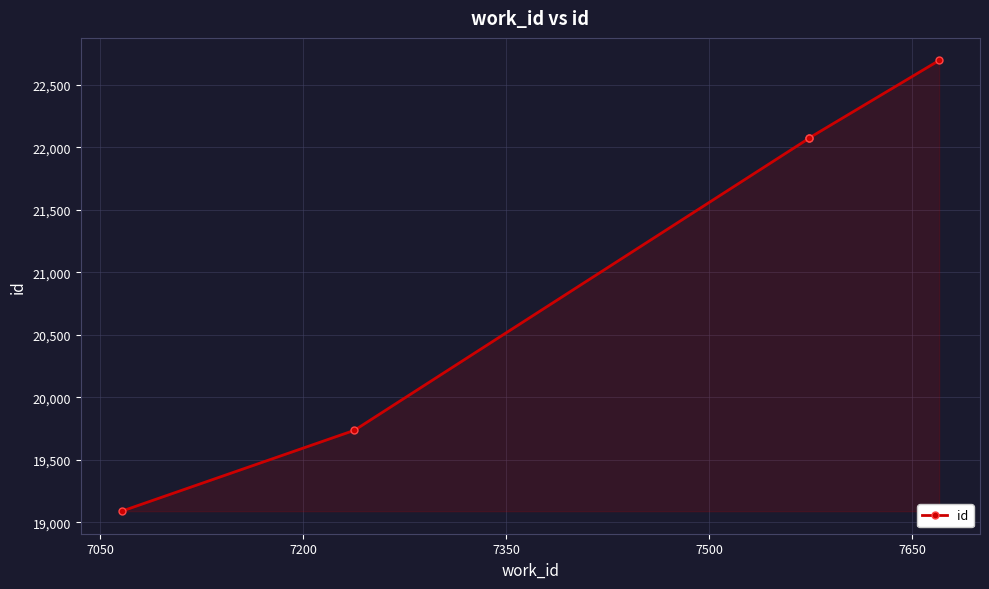

Approximately how many times larger is the value at 7350 compared to 7200?

1.0